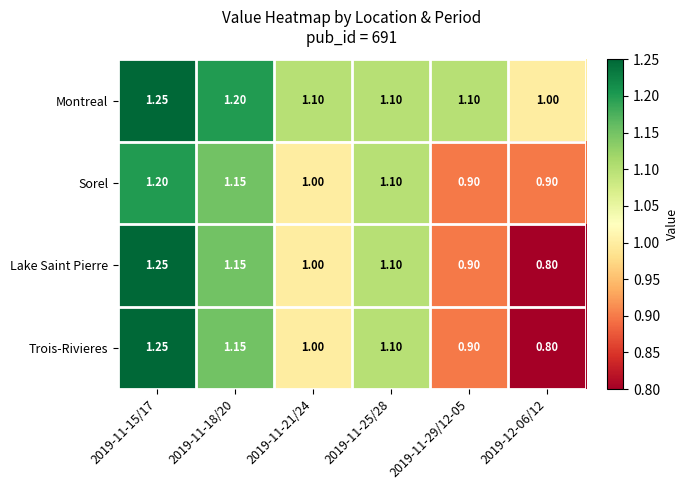

How many data points in Sorel are less than 1?

2